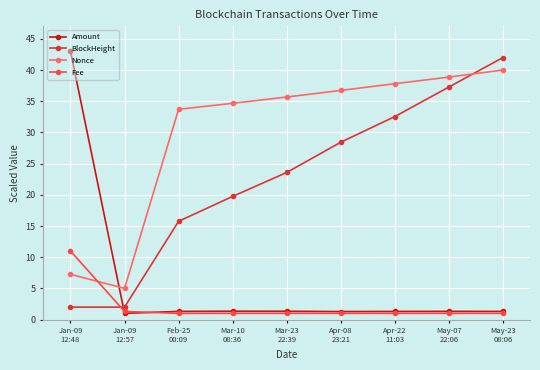

At which label does Fee reach its peak?

Jan-09
12:48